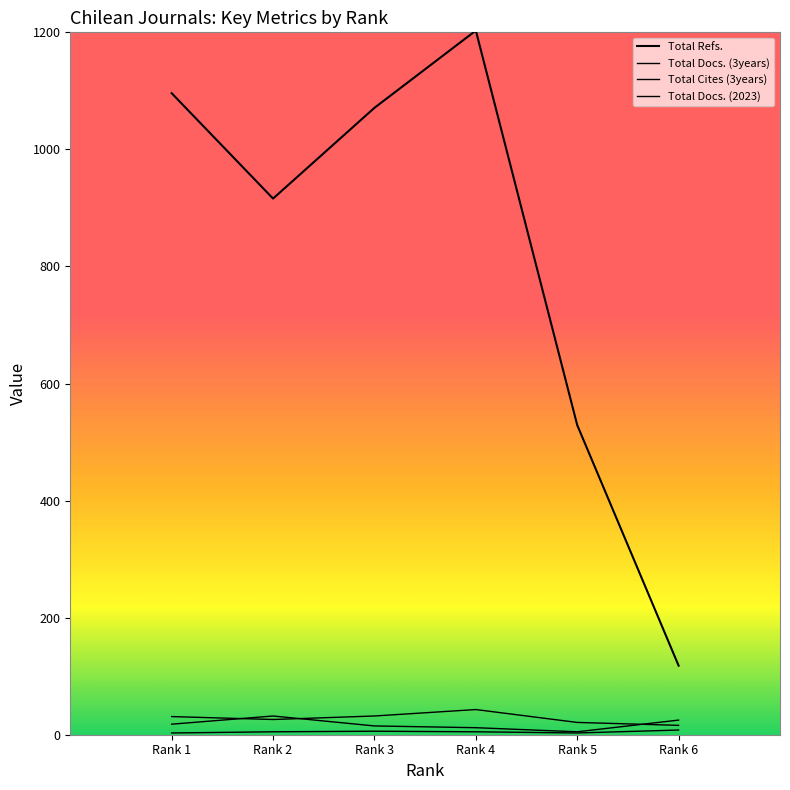

How many interior local valleys does the Total Refs. series have?

1